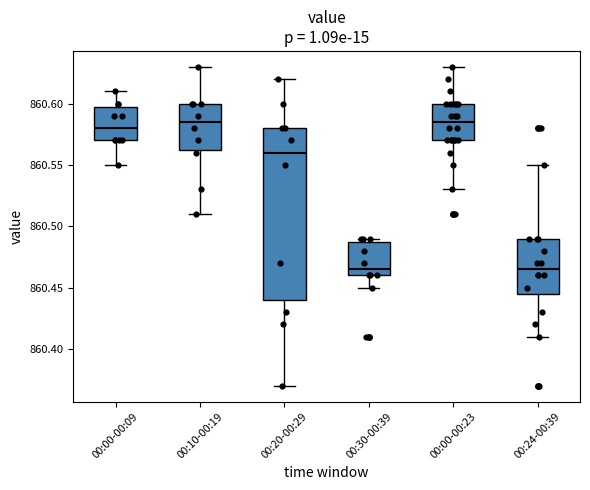

Where does the lower whisker of the box for 00:20-00:29 end on the y-axis? The values are not printed on the chart, so give them approximately, as read against the axis.

860.370